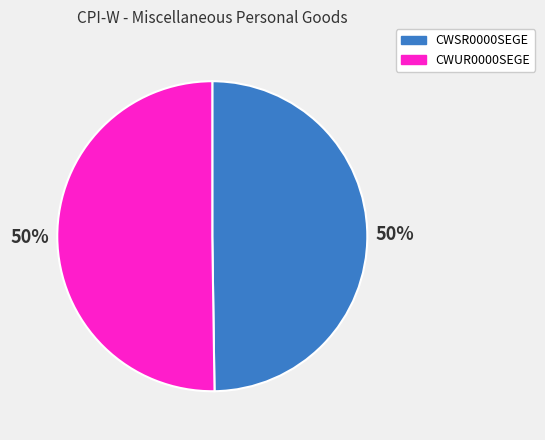

The CWSR0000SEGE slice represents 50% of the pie. True or false?

True